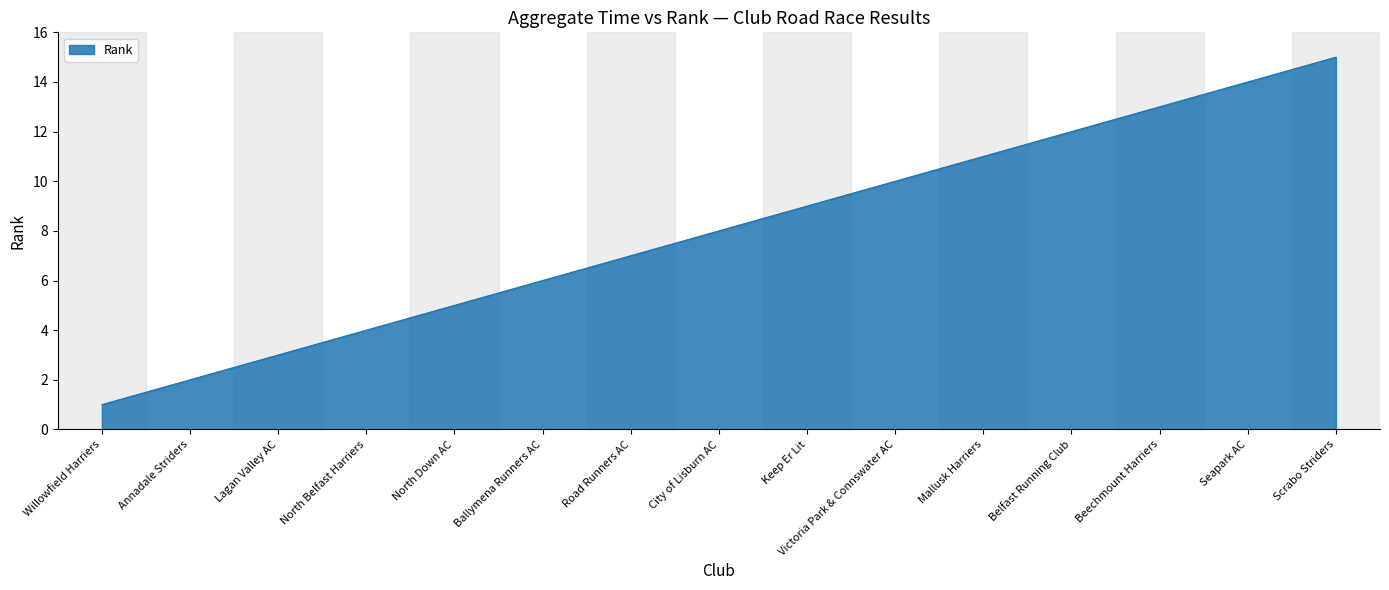

Rank the categories by value from lowest to highest.

Willowfield Harriers, Annadale Striders, Lagan Valley AC, North Belfast Harriers, North Down AC, Ballymena Runners AC, Road Runners AC, City of Lisburn AC, Keep Er Lit, Victoria Park & Connswater AC, Mallusk Harriers, Belfast Running Club, Beechmount Harriers, Seapark AC, Scrabo Striders